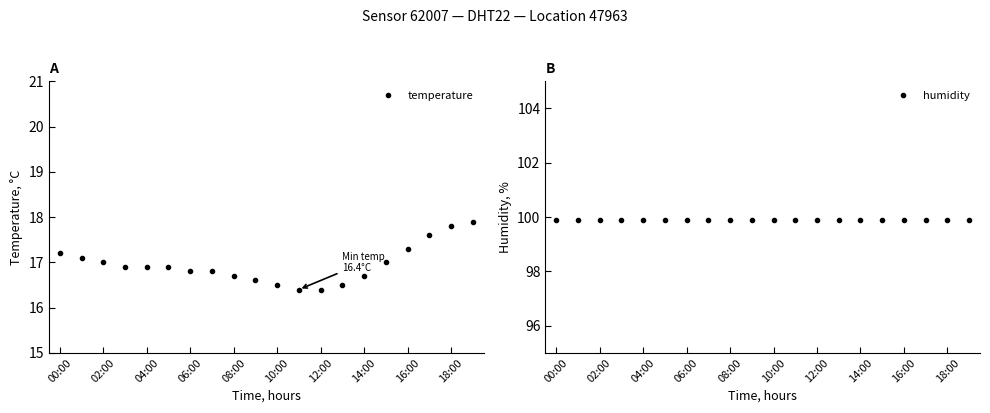

What is the sum of all temperature values?

339.0